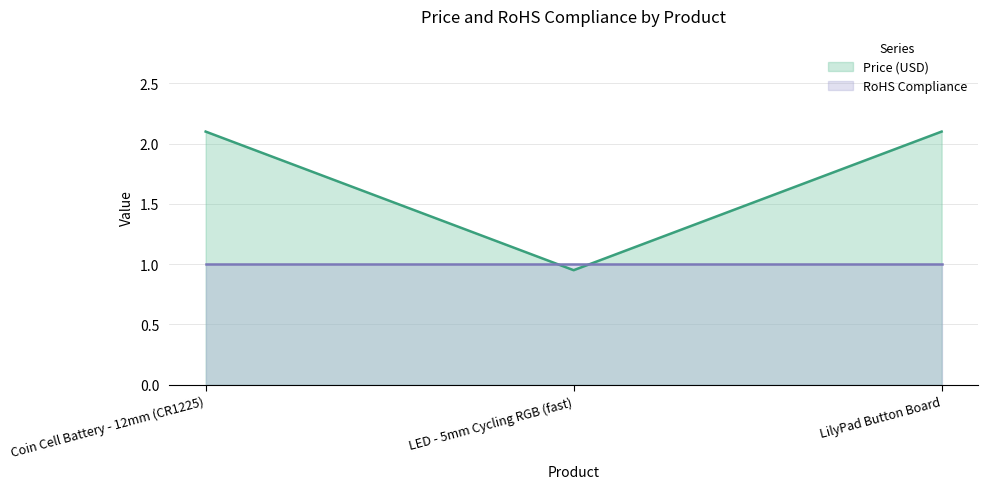

The chart shows a value of 2.1 at Coin Cell Battery - 12mm (CR1225). True or false?

True